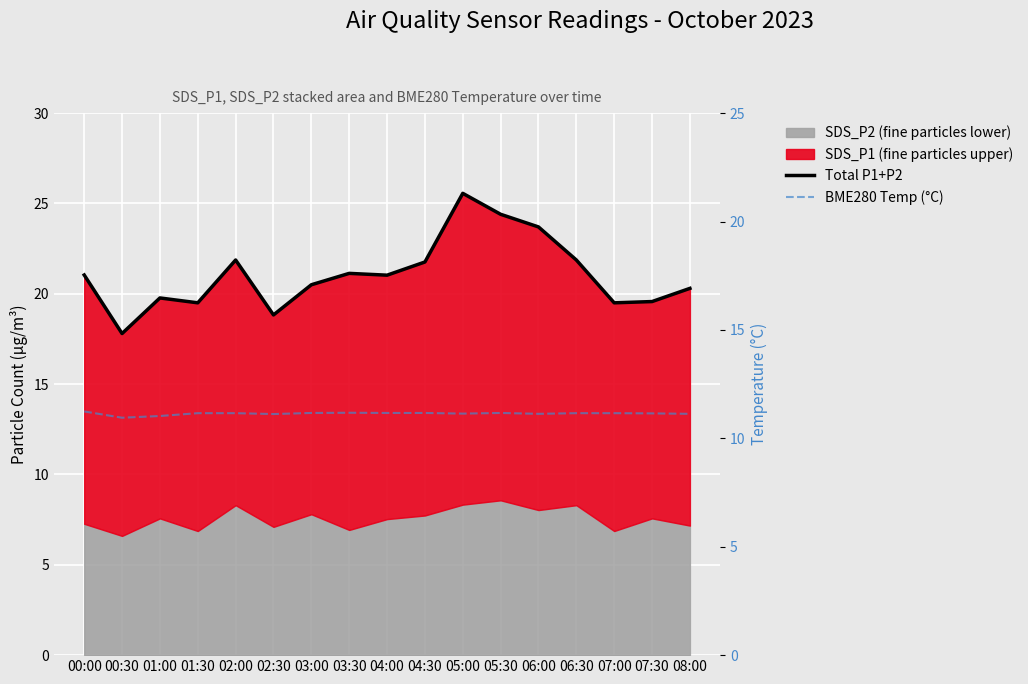

Which category has the highest value in the Total P1+P2 series?

05:00